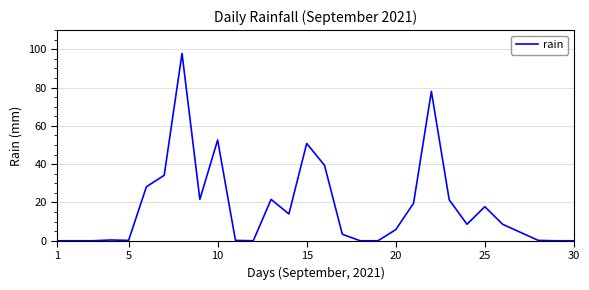

What is the sum of all values?

528.8